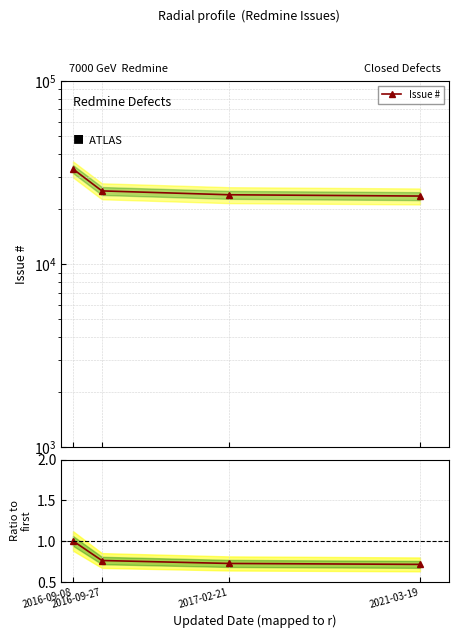

True or false: Ratio to first and Issue # intersect in this chart.

False